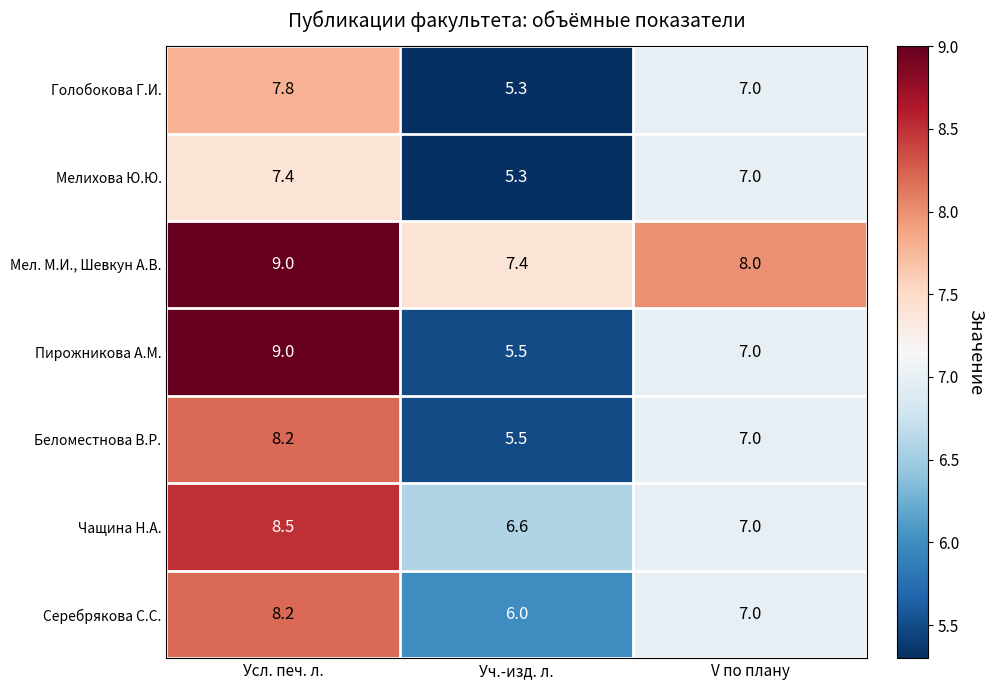

How many categories are shown in the chart?

3